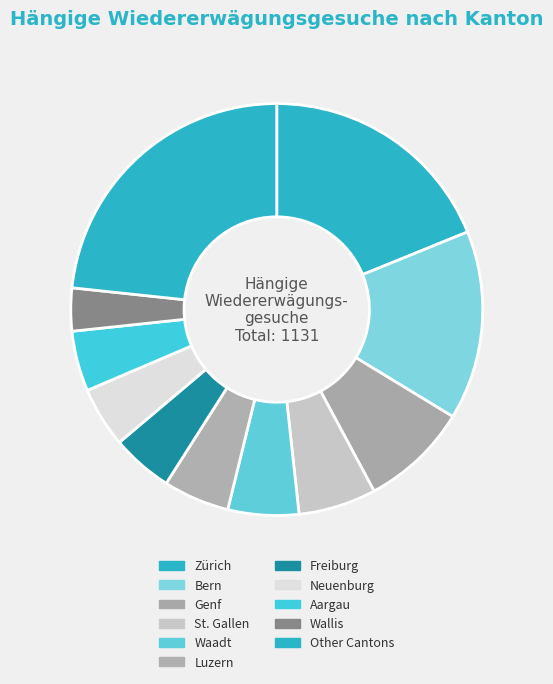

How many segments does this pie chart have?

11